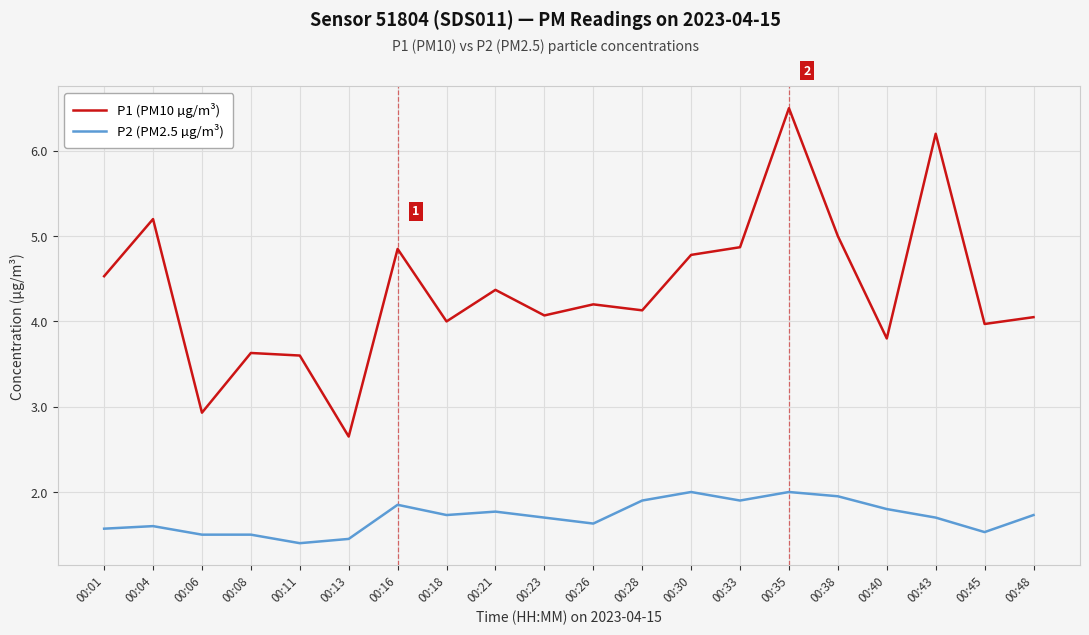

Which category has the lowest value in the P1 (PM10 µg/m³) series?

00:13